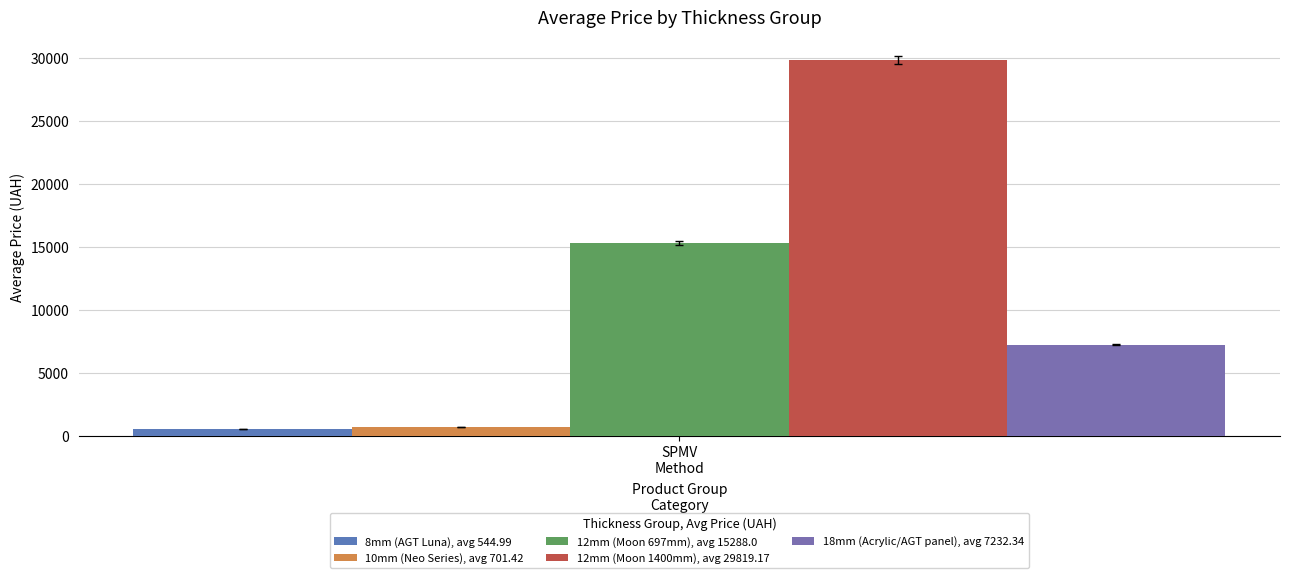

Count the number of data series in this chart.

5